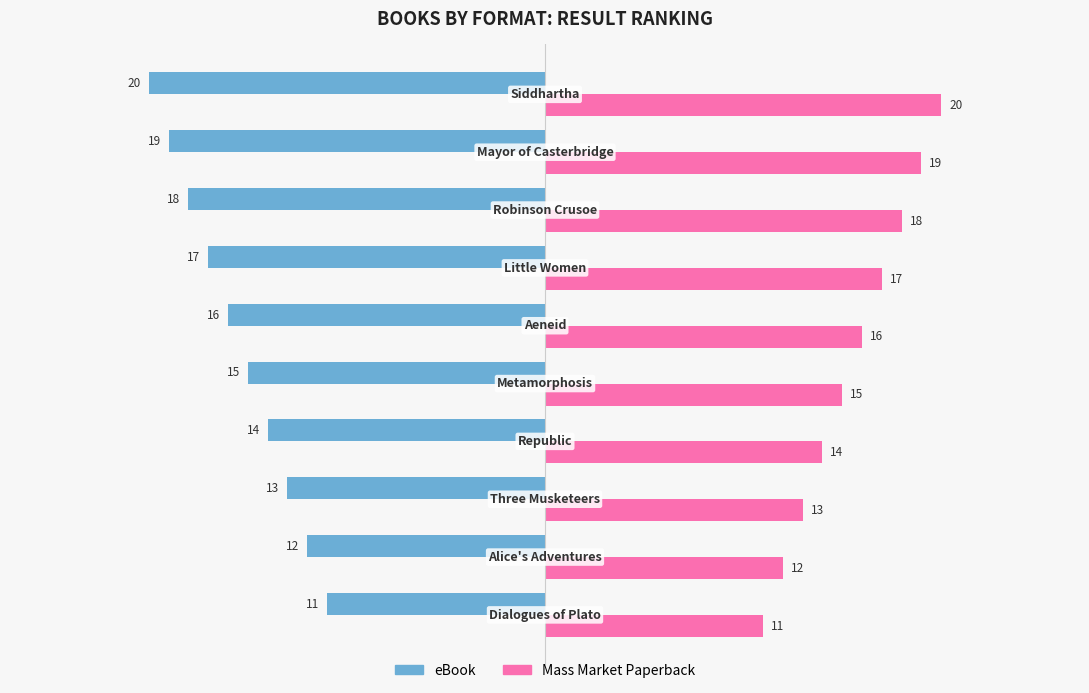

How many series are shown in this chart?

2